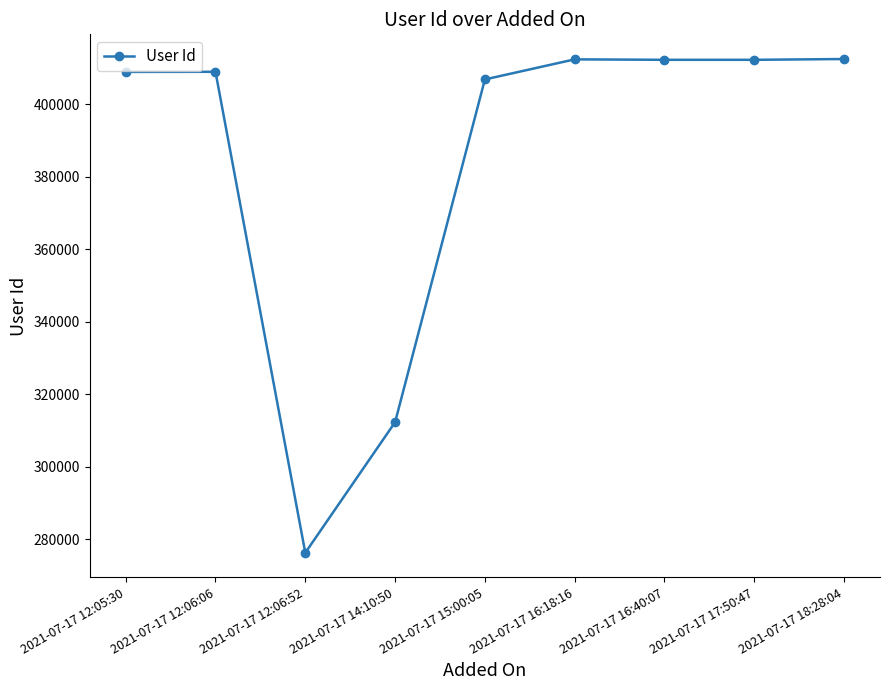

What is the ratio of the value at 2021-07-17 15:00:05 to the value at 2021-07-17 18:28:04?

1.0